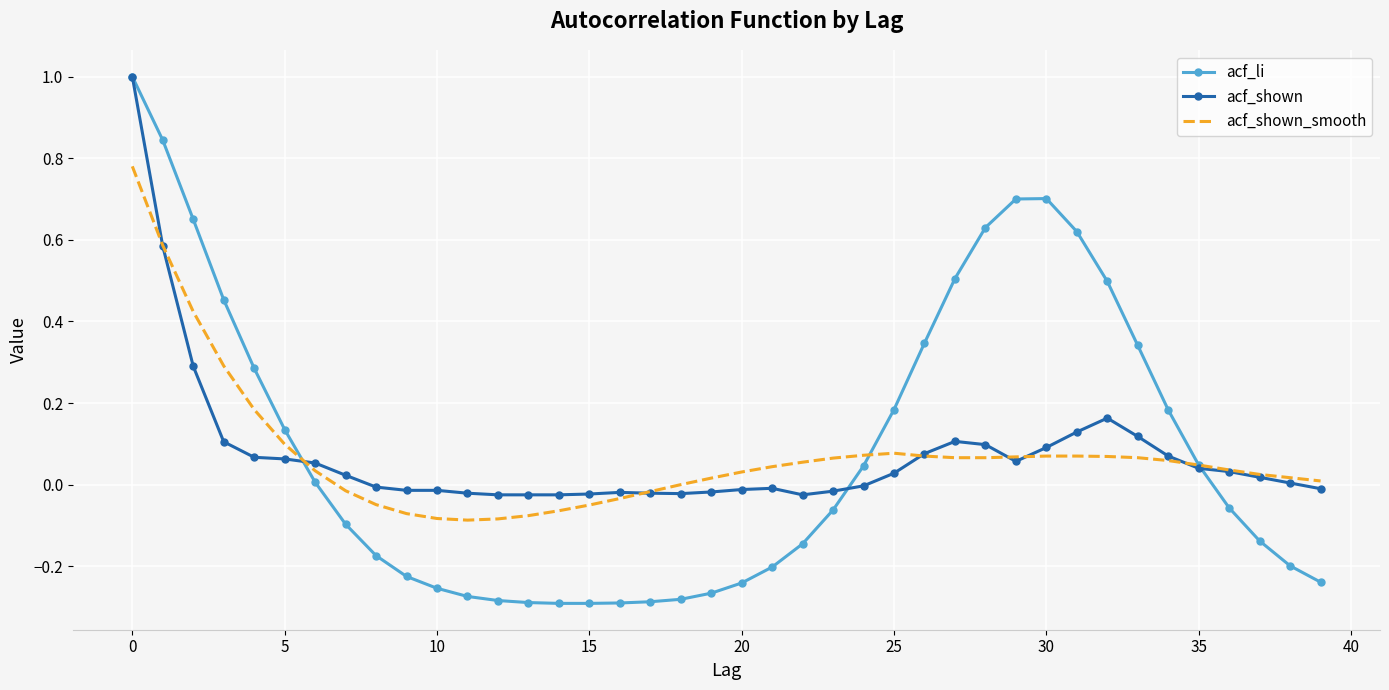

Which series has the largest range (max minus min)?

acf_li